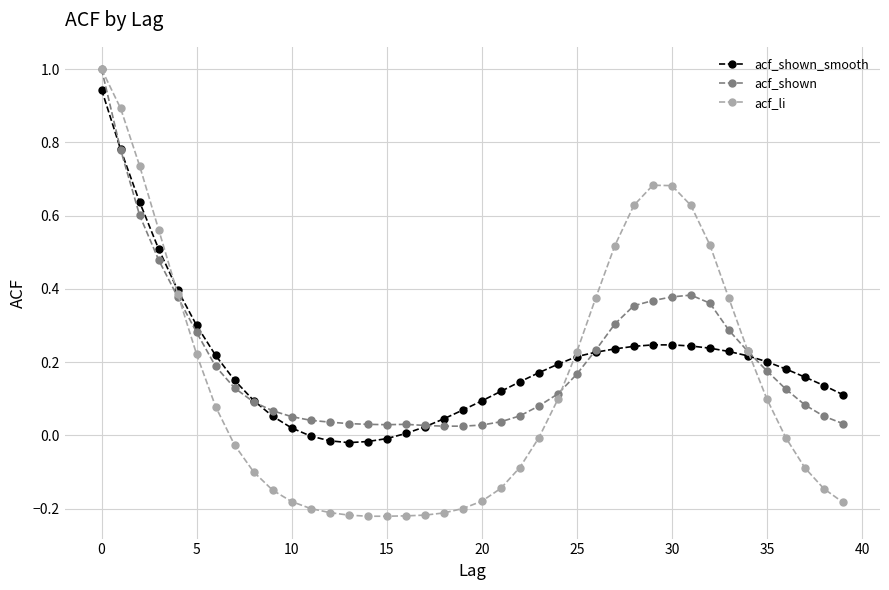

Which series has the largest range (max minus min)?

acf_li